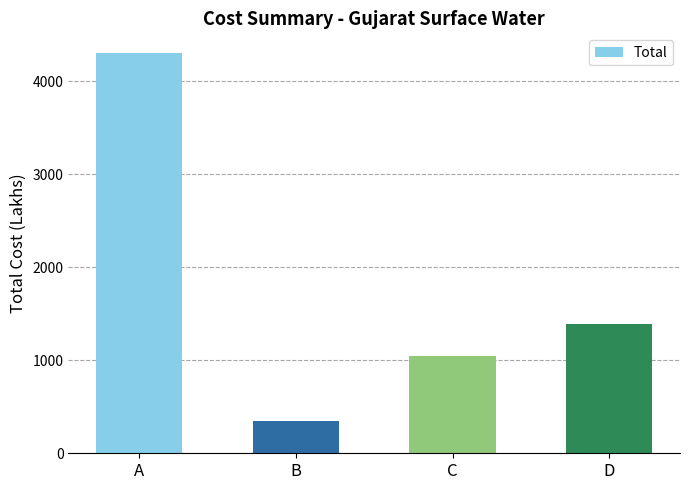

What is the difference between the maximum and minimum values?

3948.3